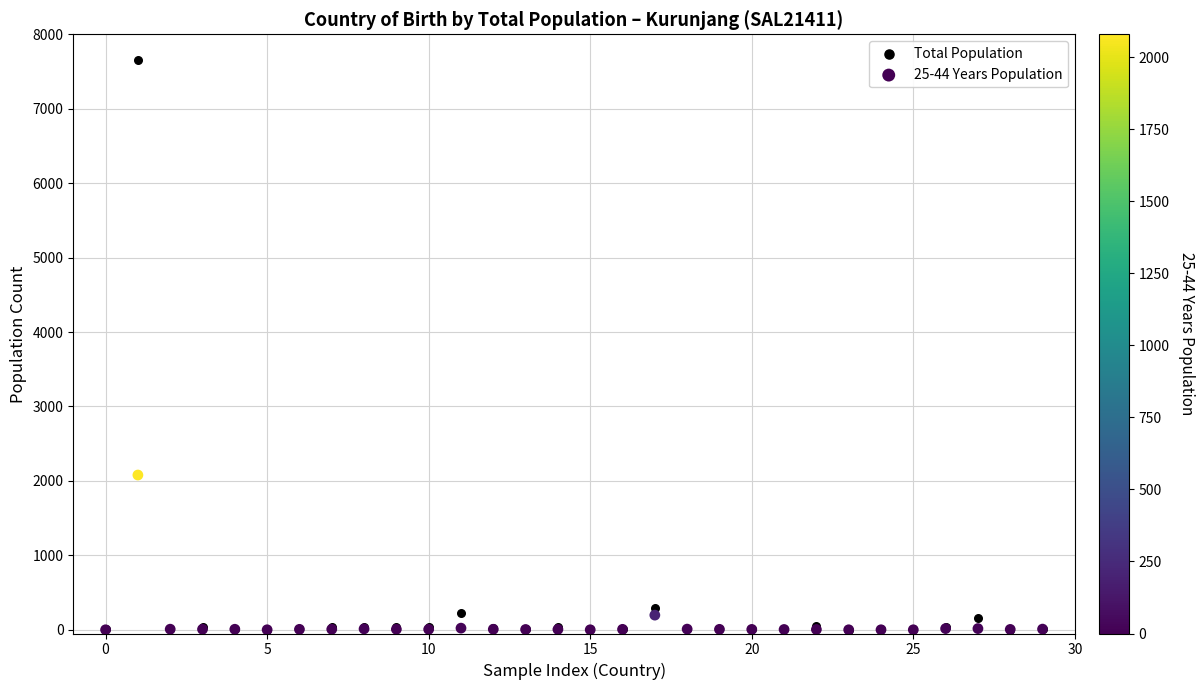

Across all series, what Y value is closest to 3824?

2079